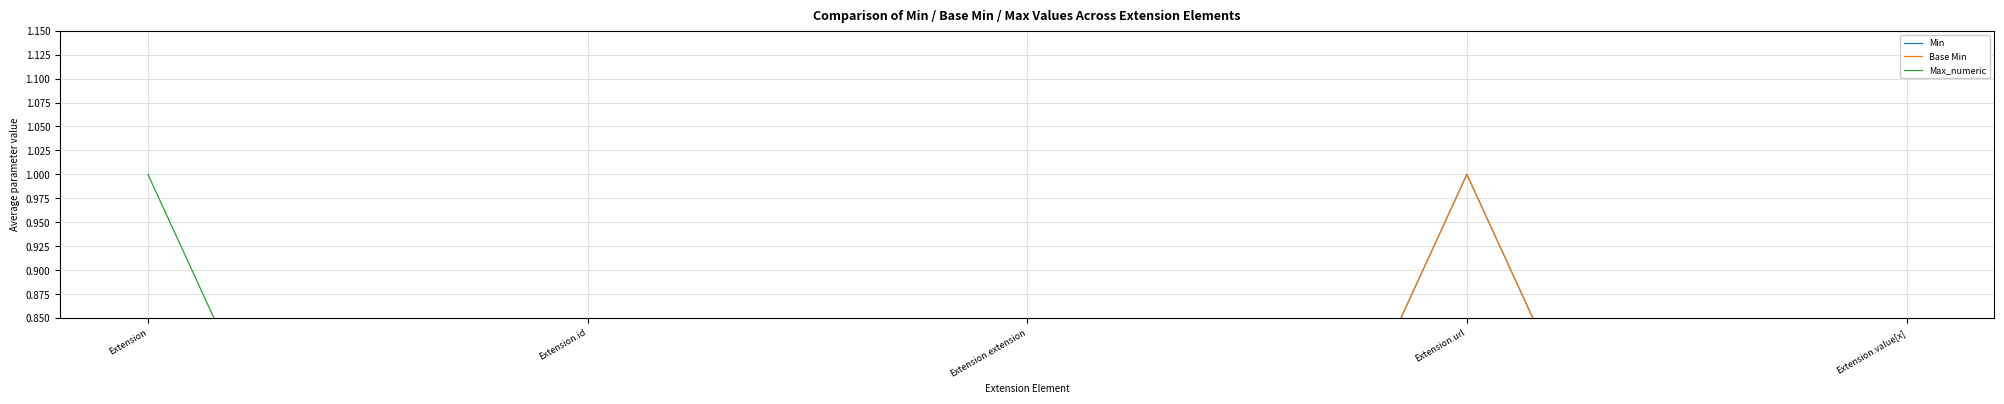

What are all the series names shown in the legend?

Min, Base Min, Max_numeric